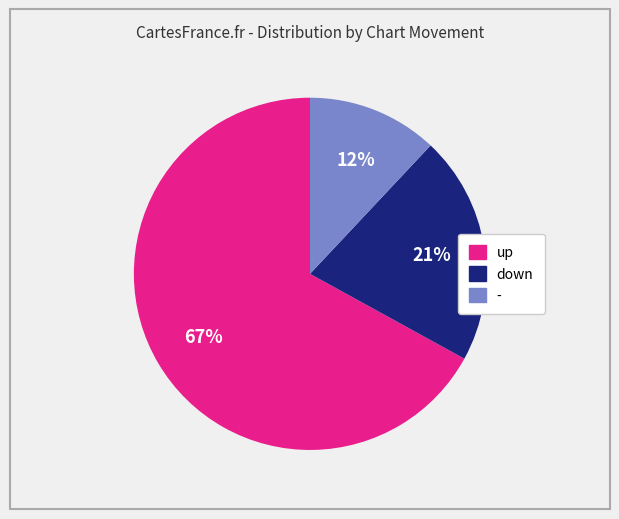

Is the sum of up and - greater than half?

Yes